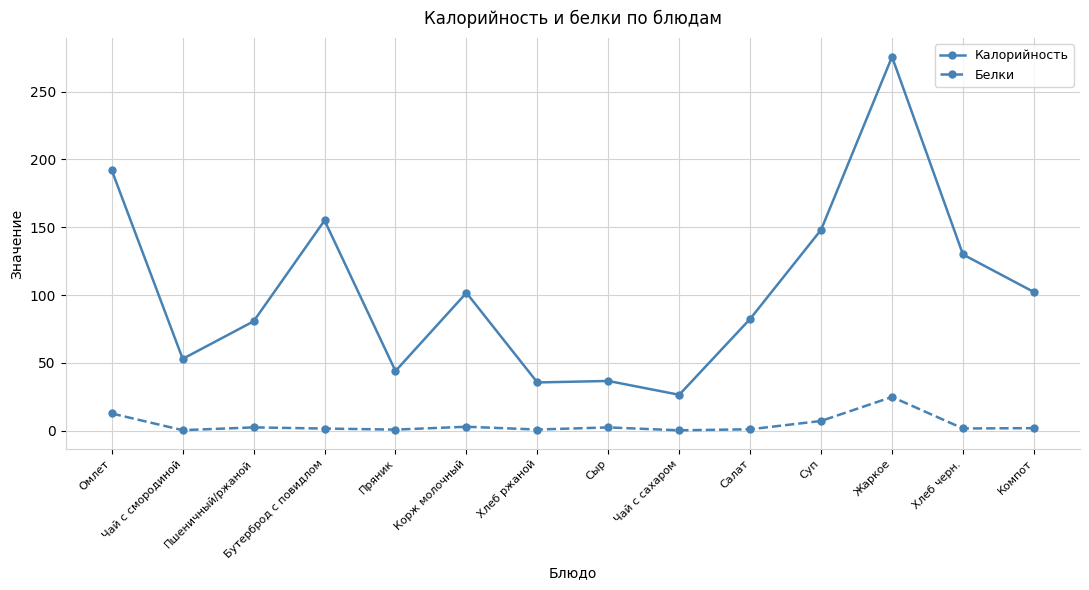

True or false: Калорийность has more than 2 points higher than both neighbors.

True